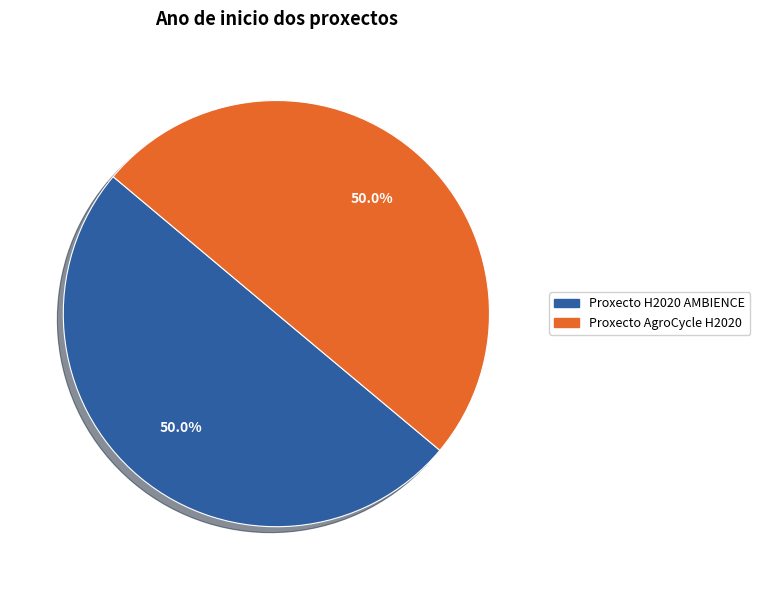

Approximately how many times larger is the value at Proxecto AgroCycle H2020 compared to Proxecto H2020 AMBIENCE?

1.0